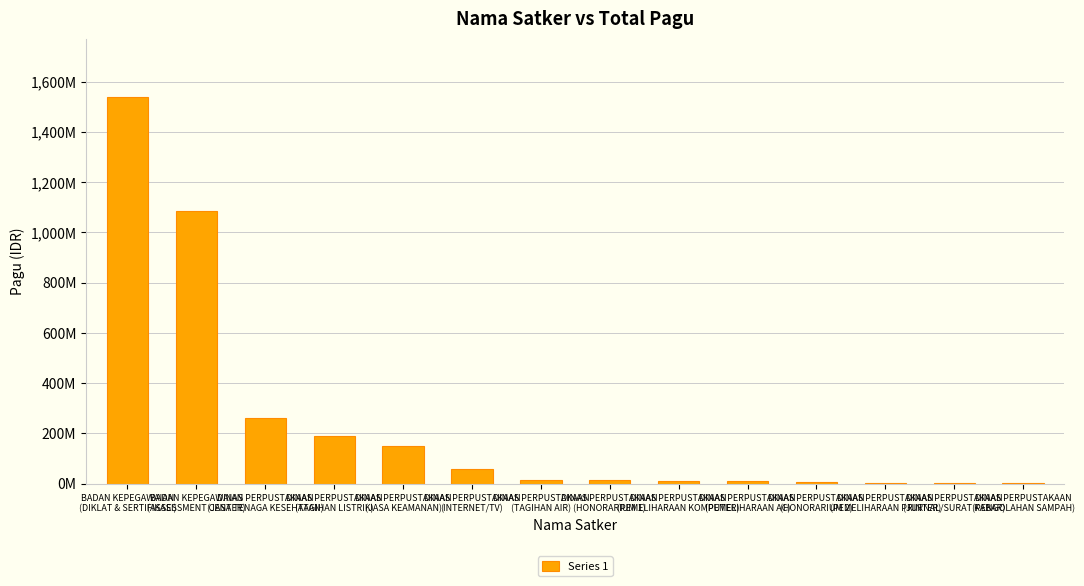

The chart shows a value of 259350000 at DINAS PERPUSTAKAAN
(JASA TENAGA KESEHATAN). True or false?

True